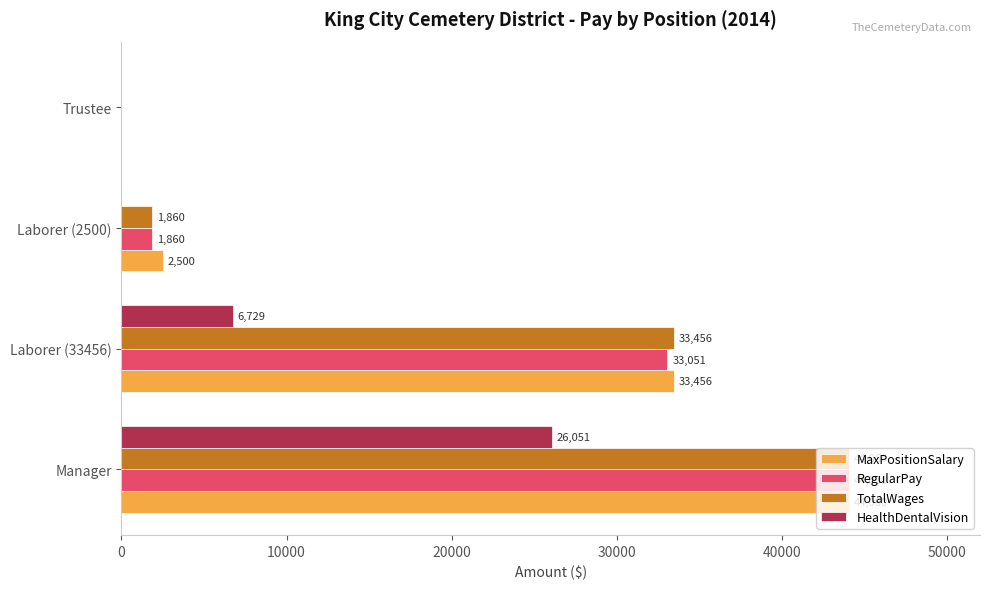

Which series has the largest total across all categories?

MaxPositionSalary